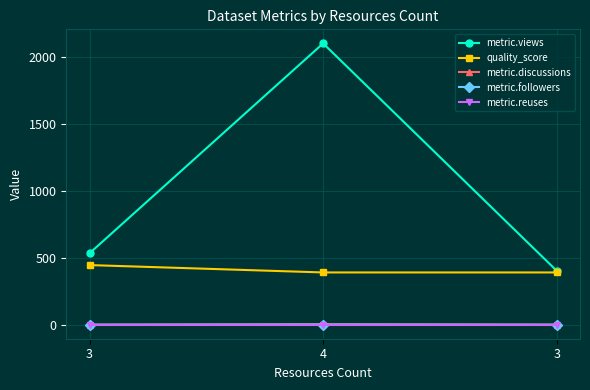

Reading left to right, list all the values displayed in this chart.

metric.views: 534	2101	403
quality_score: 445	390	390
metric.discussions: 0	3	0
metric.followers: 0	1	0
metric.reuses: 0	0	0